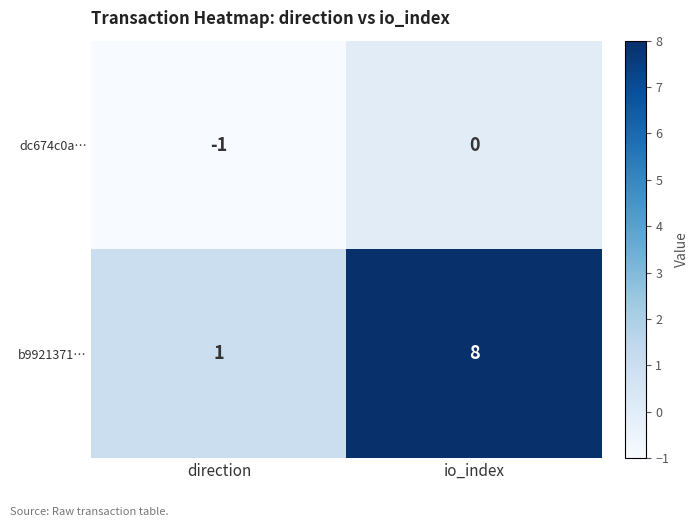

What value does the b9921371… series have at io_index?

8